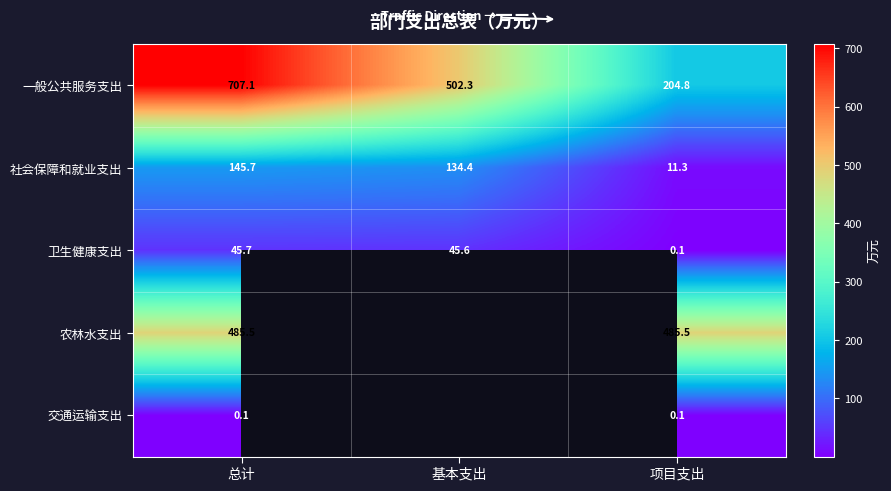

Which has a higher value, 总计 or 基本支出?

总计